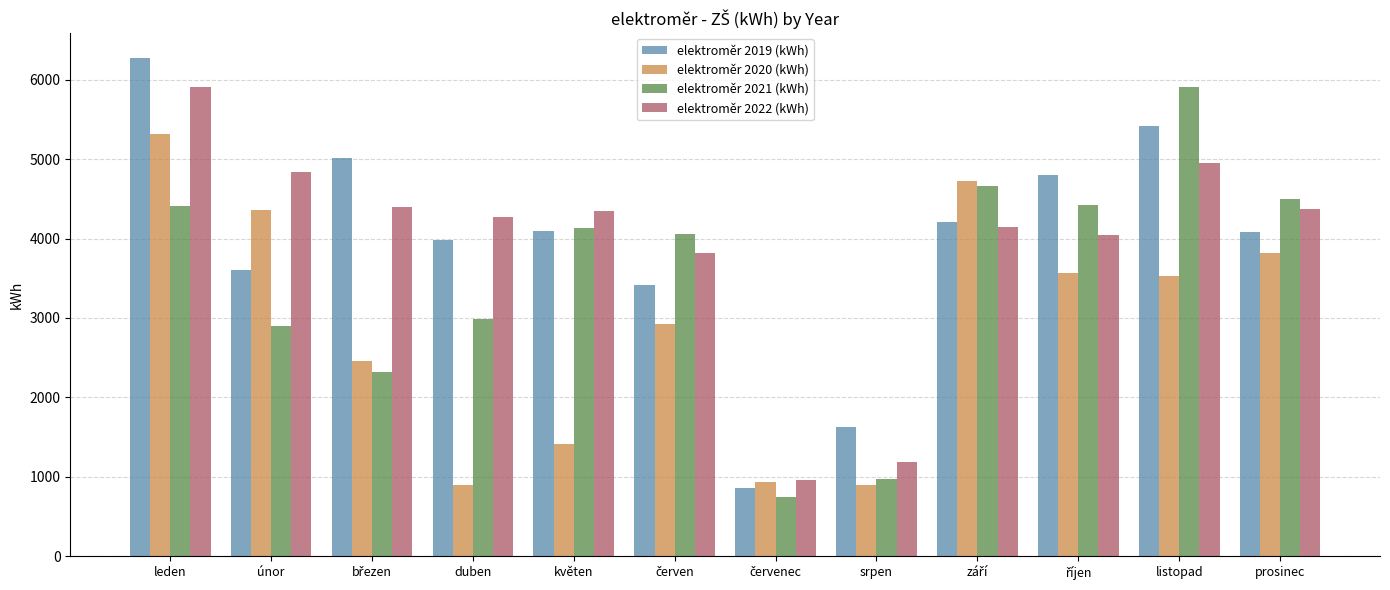

At which label does elektroměr 2021 (kWh) first exceed 4137?

leden